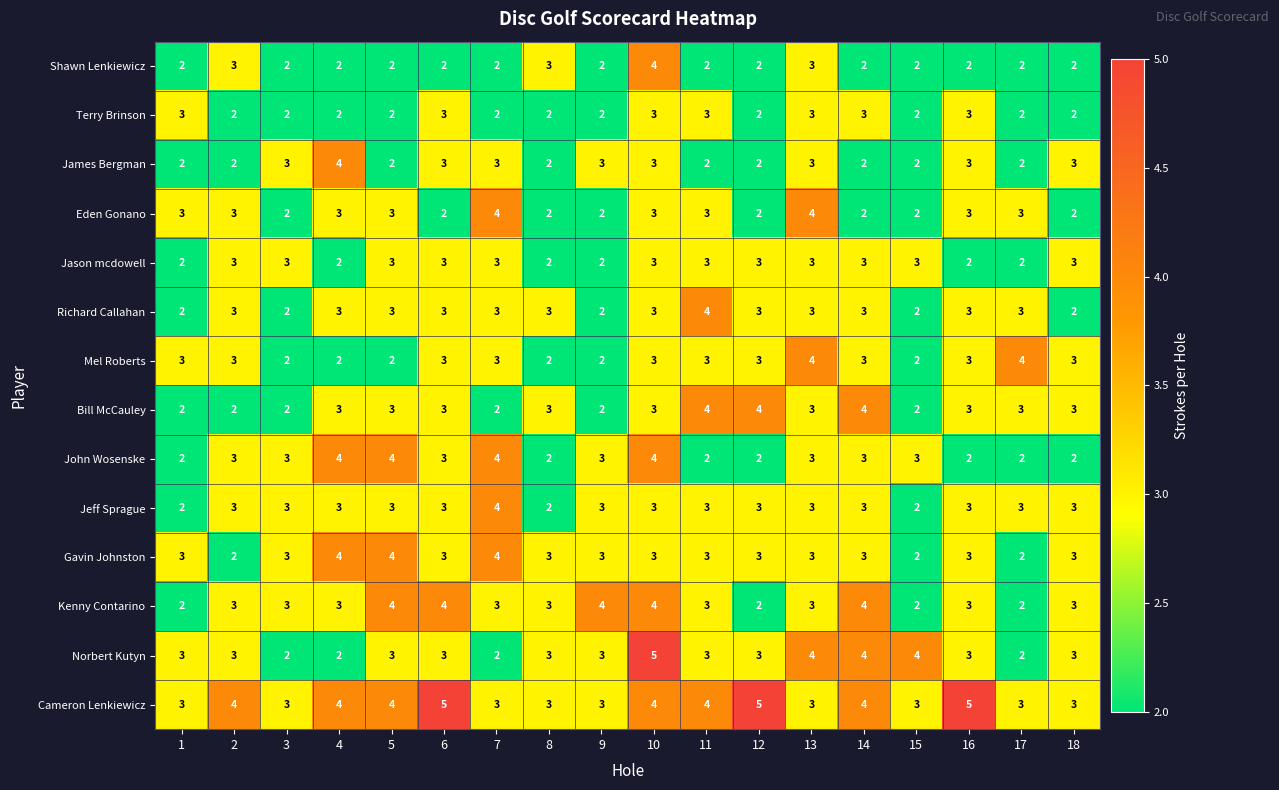

Which series has the widest spread of values?

Norbert Kutyn